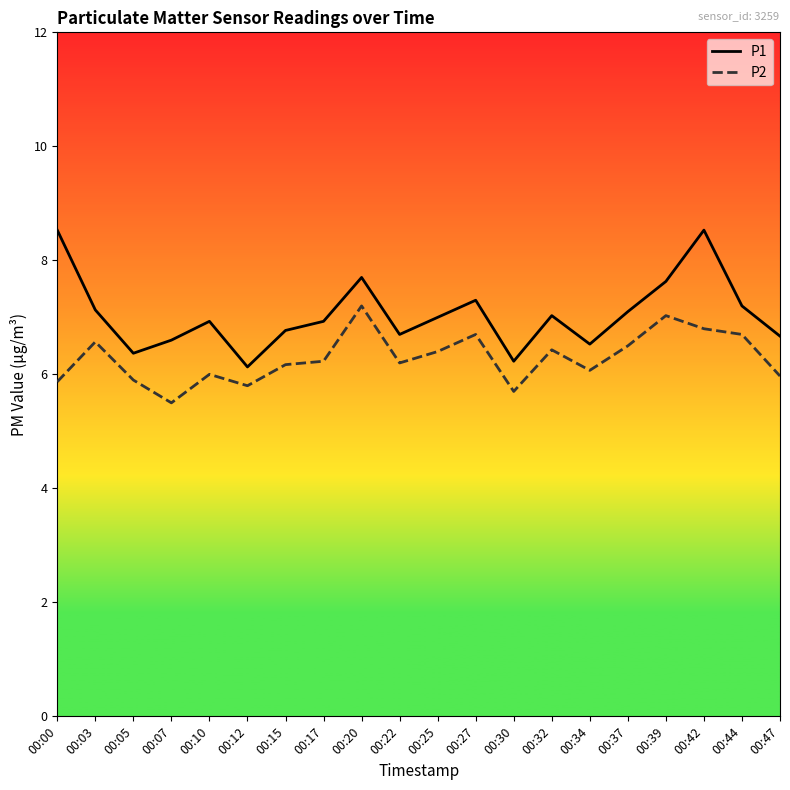

What is the greatest value displayed?

8.5